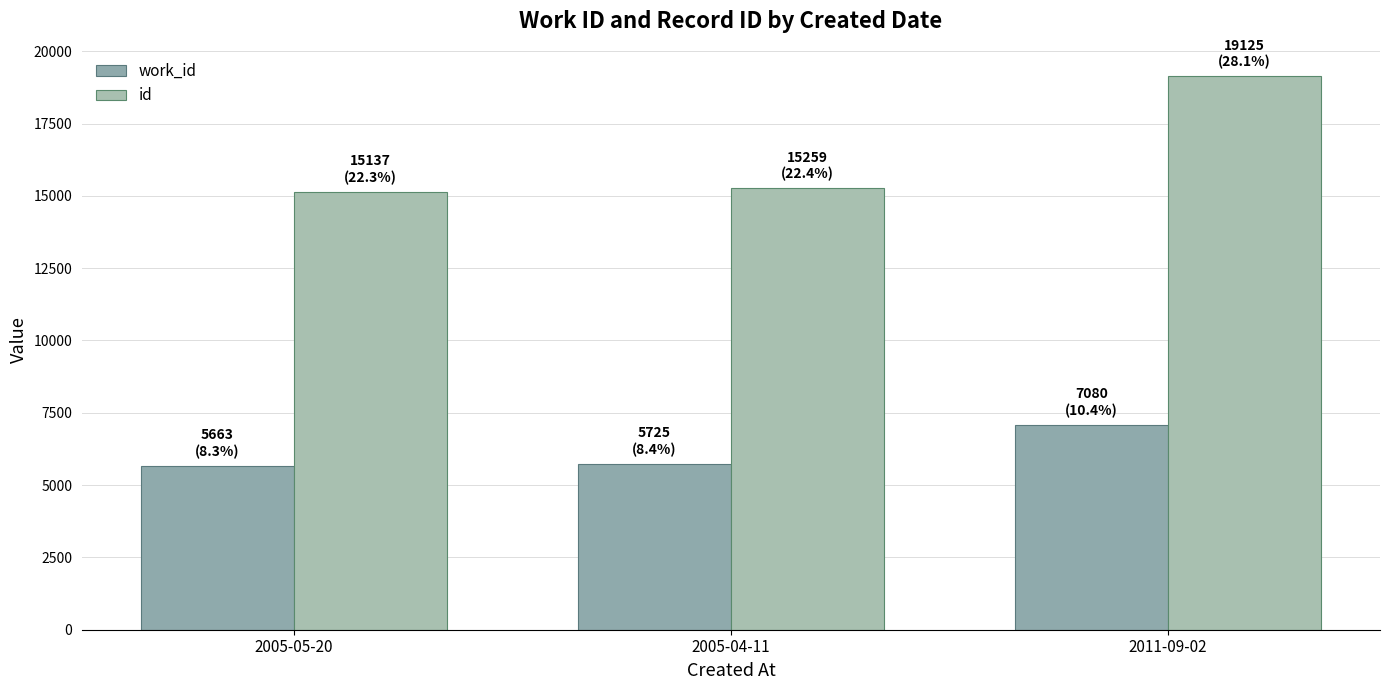

What is the label of the 3rd bar from the right?

2005-05-20